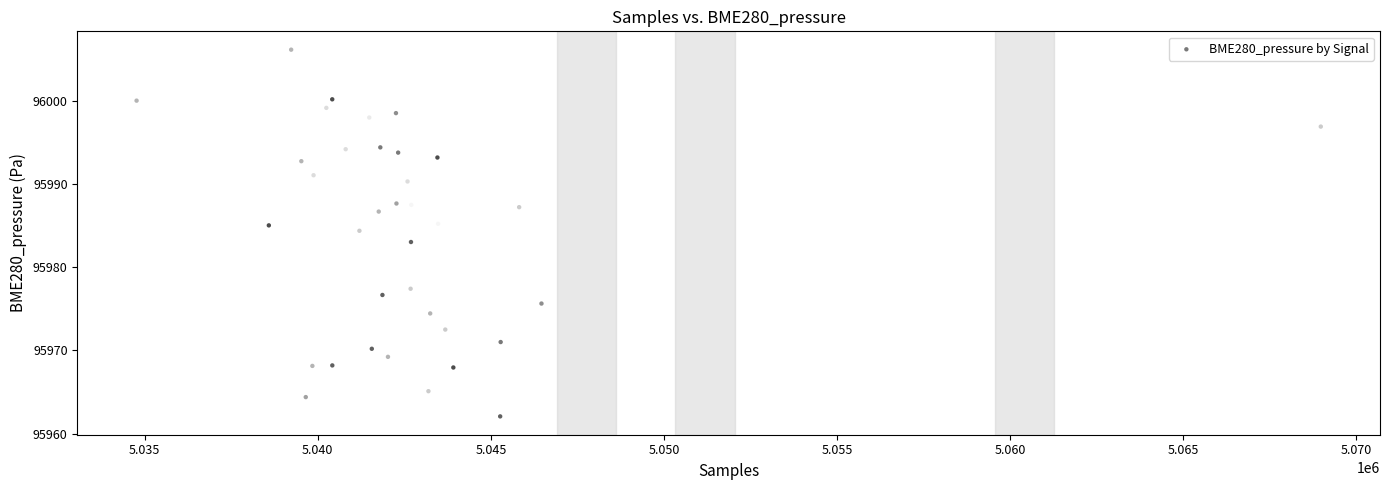

What is the range of X values (max minus min)?

34214.0